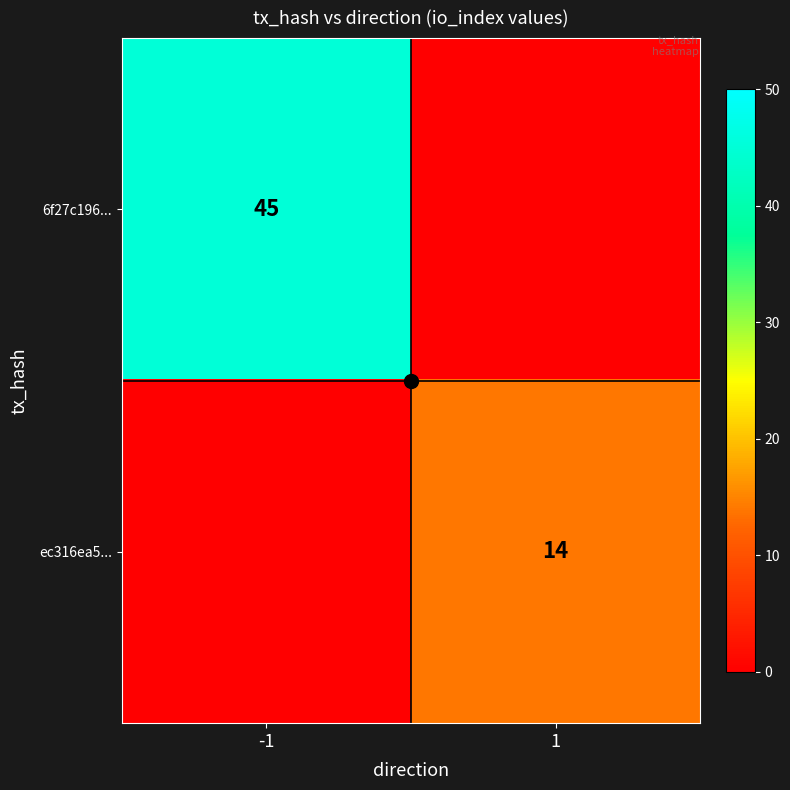

True or false: ec316ea5... has a value of 5 at 1.

False